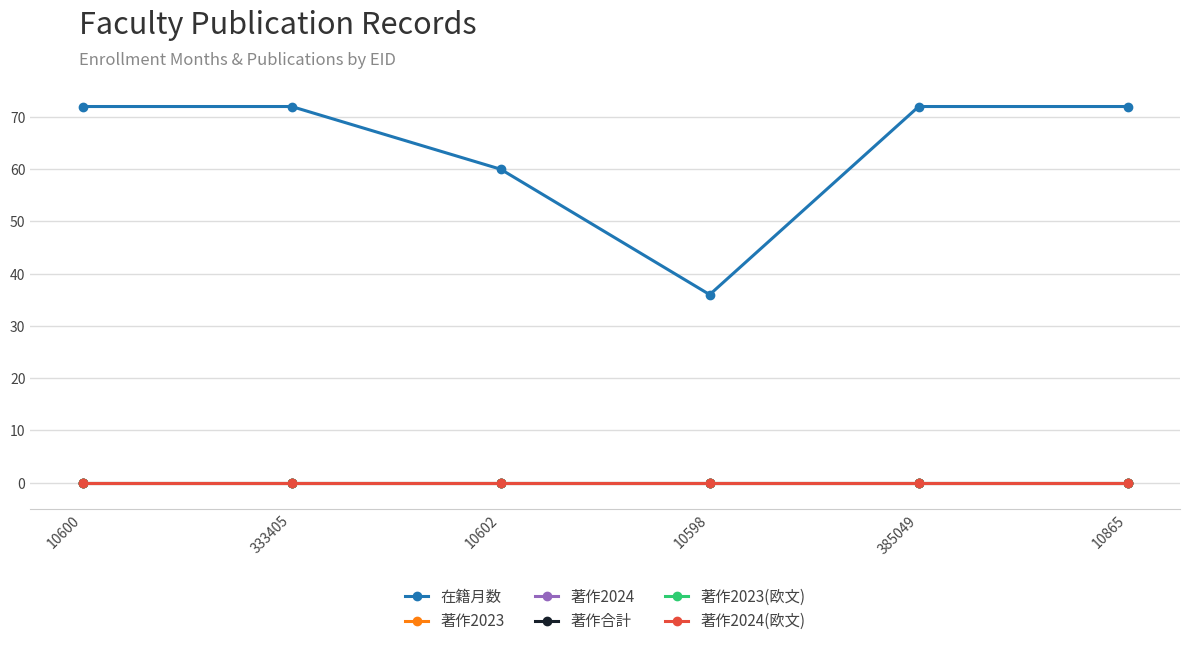

What is the label of the 1st point from the right?

10865